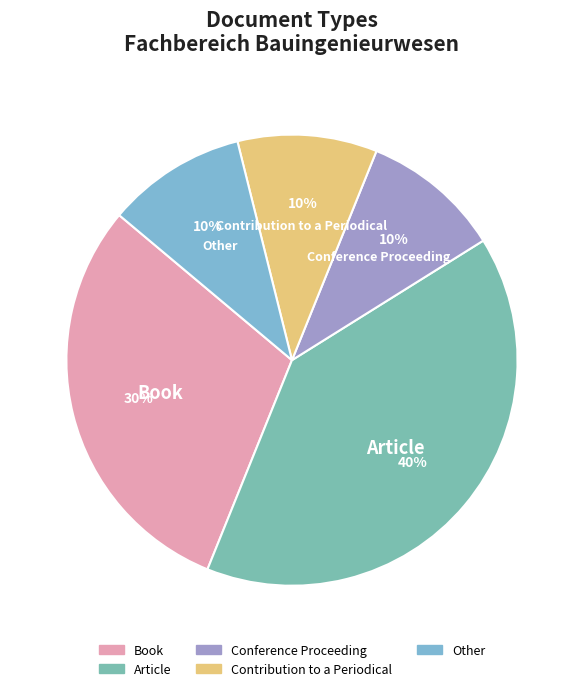

The Article slice represents 40% of the pie. True or false?

True